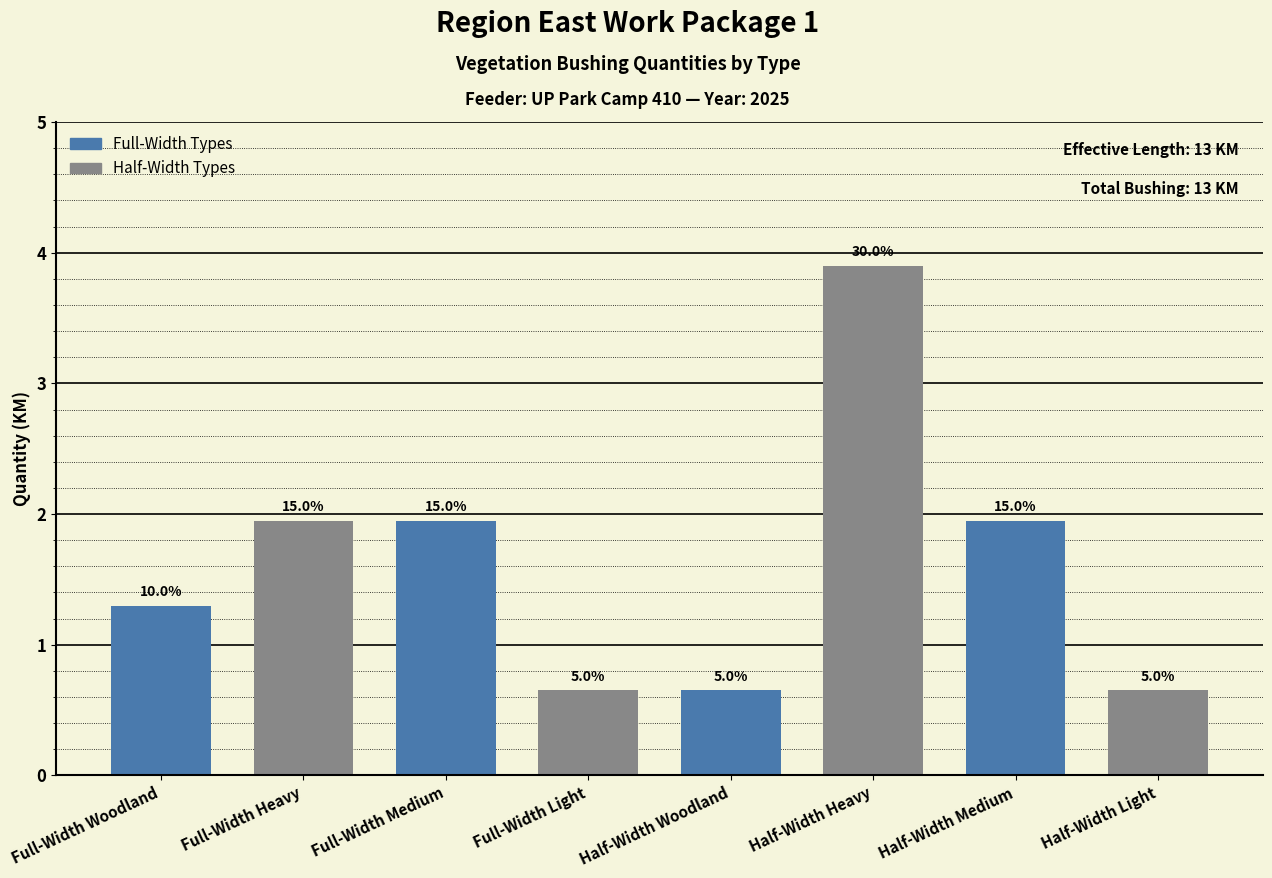

What is the value of the 8th bar from the left?

0.7